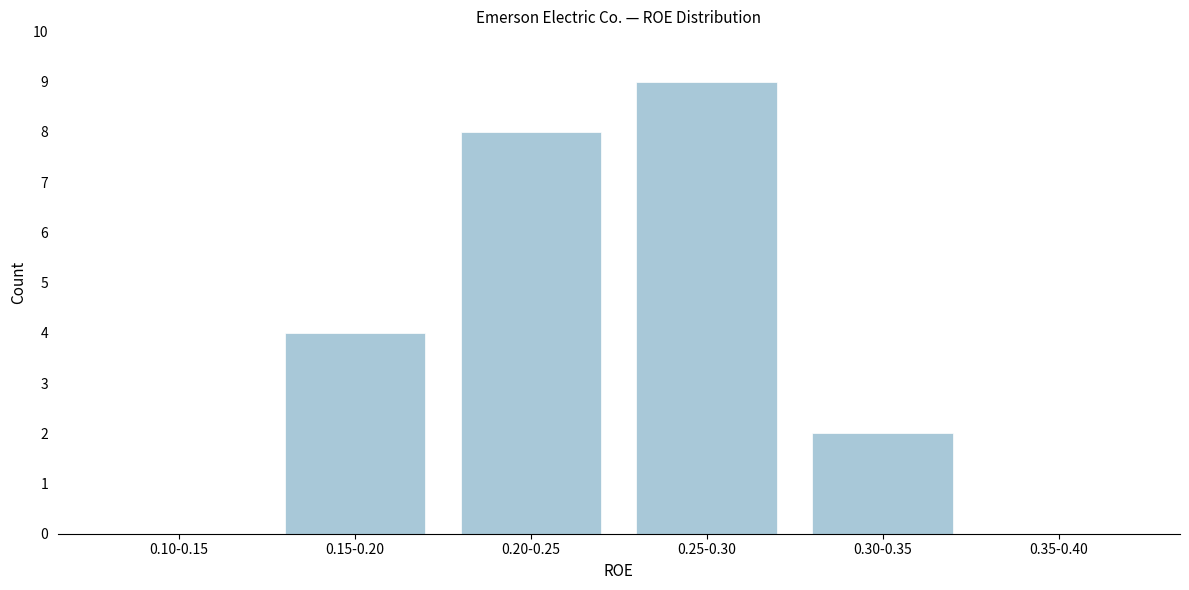

Reading right to left, what are all the values shown in this chart?

0.35-0.40=0	0.30-0.35=2	0.25-0.30=9	0.20-0.25=8	0.15-0.20=4	0.10-0.15=0